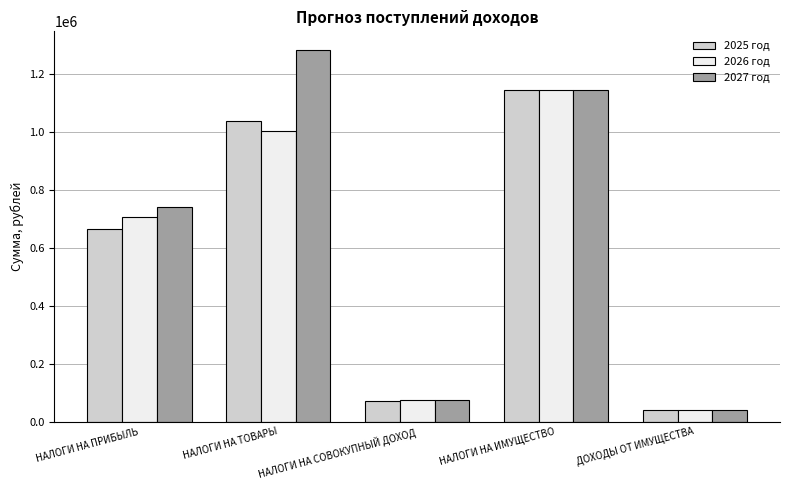

True or false: 2026 год has a value of 74000 at НАЛОГИ НА СОВОКУПНЫЙ ДОХОД.

True